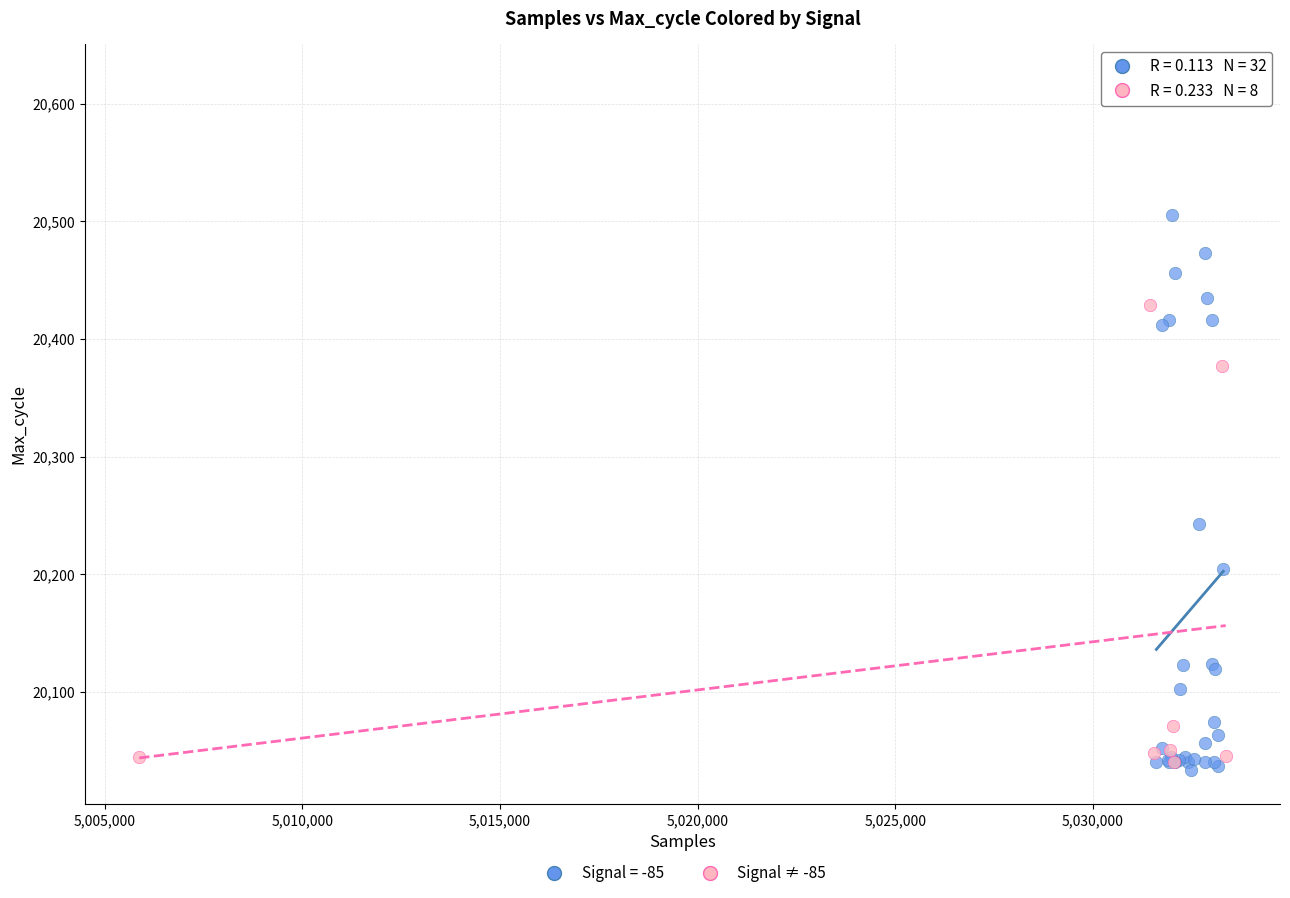

Which series reaches the maximum Y coordinate?

Signal = -85